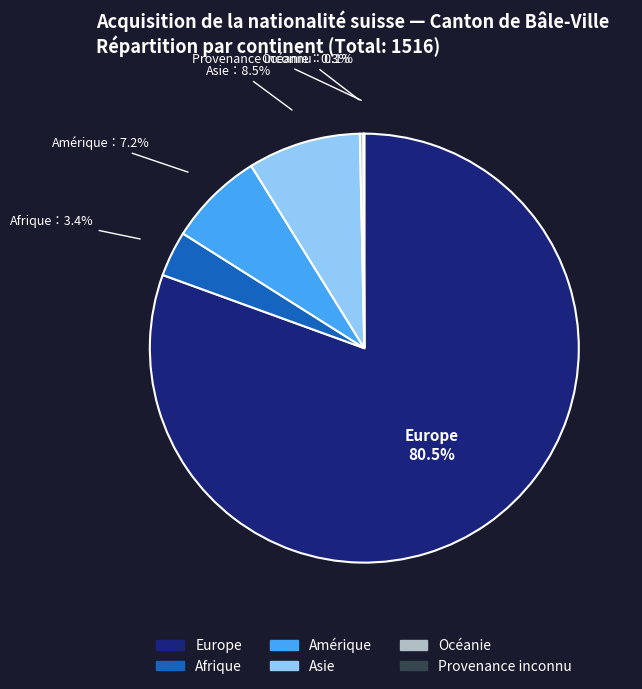

The Asie slice represents 19% of the pie. True or false?

False